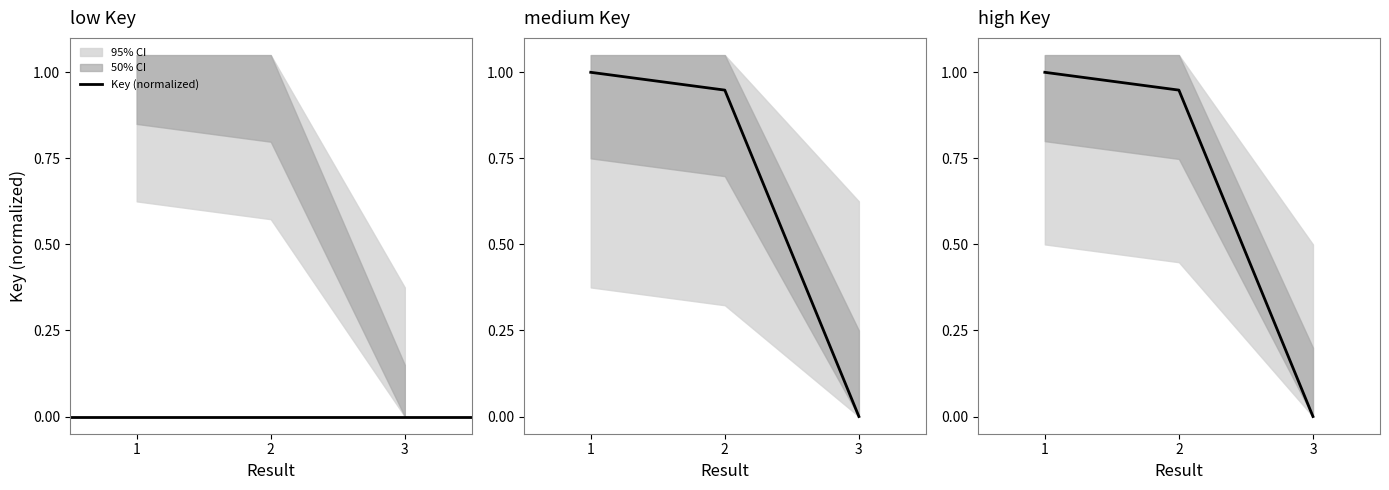

What is the change in value from 1 to 3?

-1.0